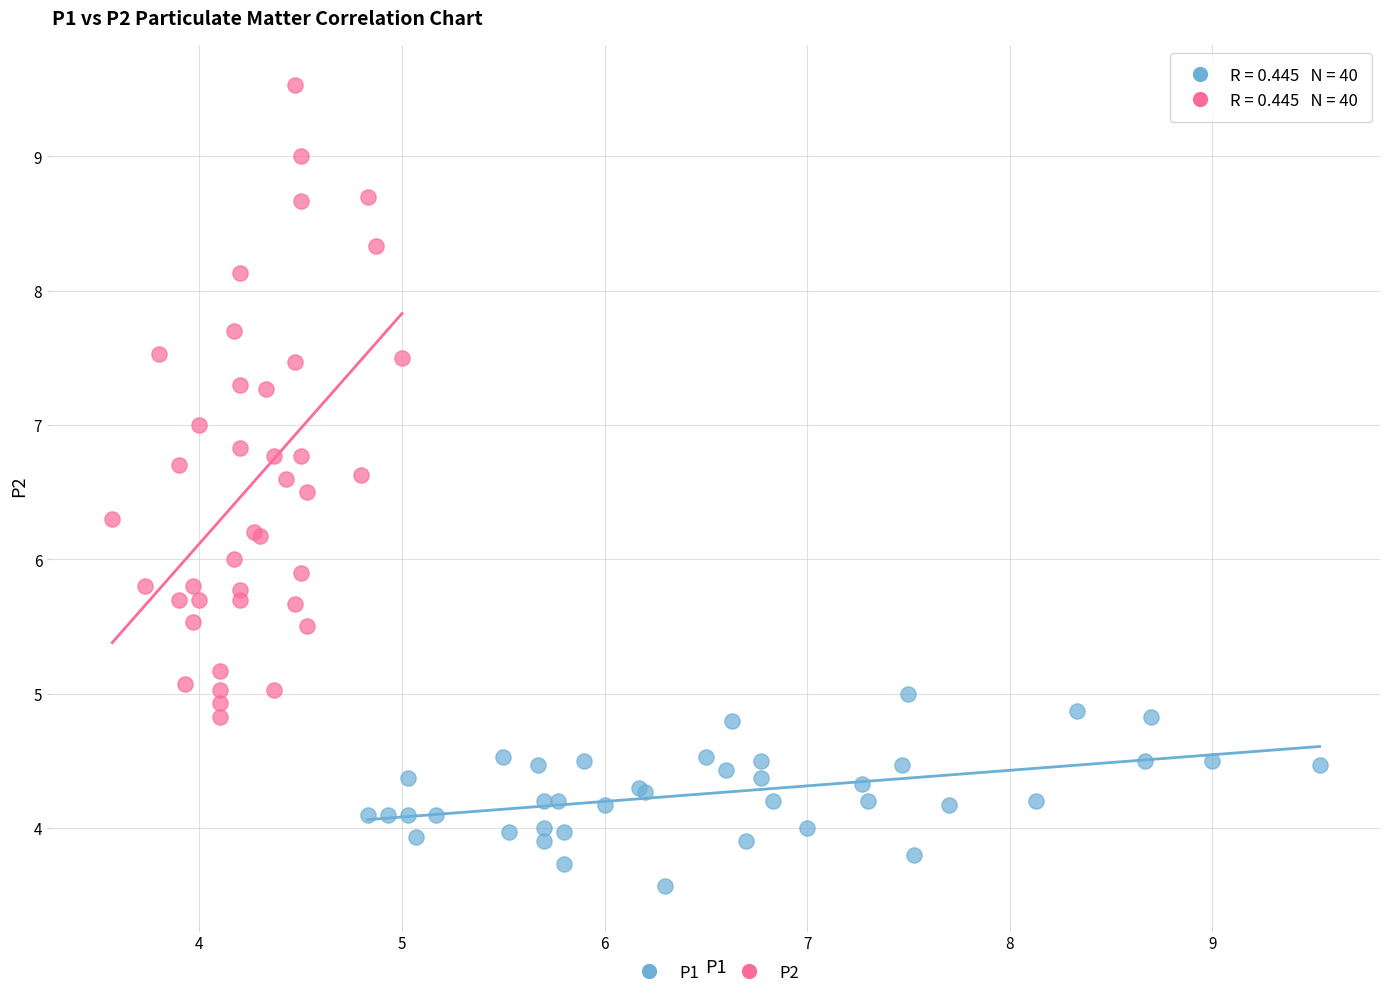

Which series has the widest spread of Y values?

P2